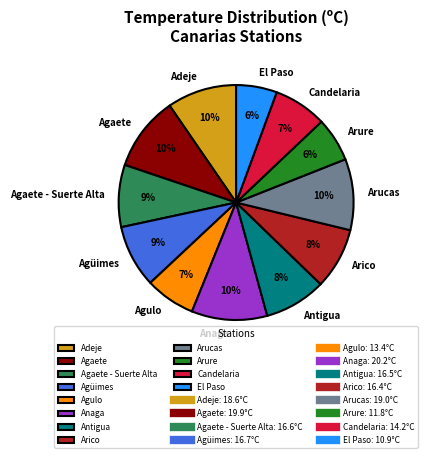

What percentage is the Candelaria slice, to the nearest percent?

7%